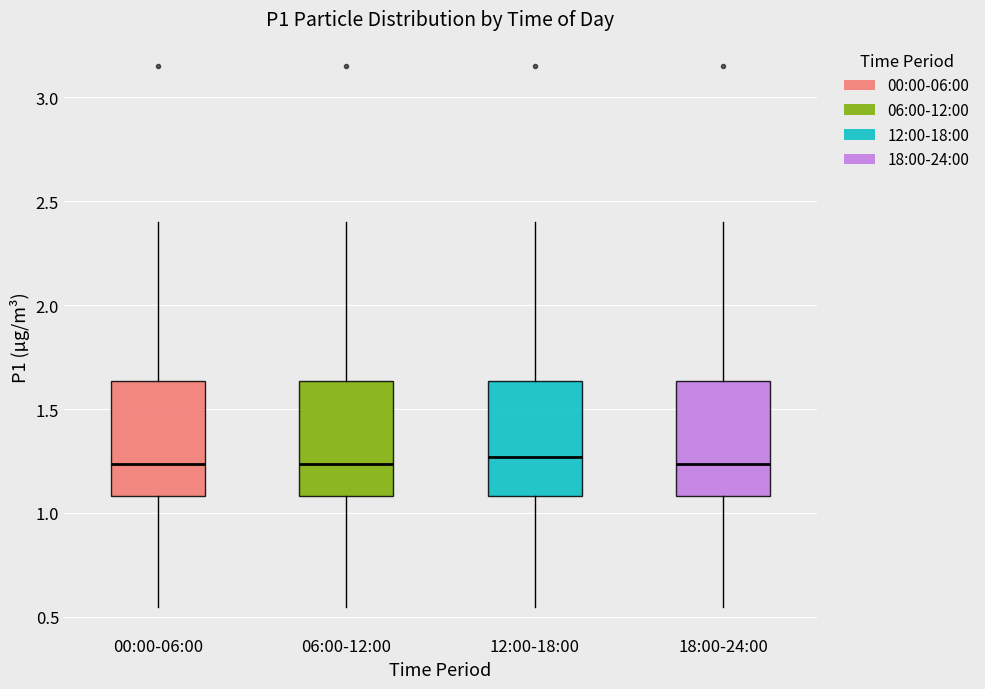

Reading left to right, transcribe this box plot: for each box, give where its median line is, the range the box spans, and where its two whiskers end, as read against the y-axis. The values are not printed on the chart, so give them approximately, as read against the axis.

00:00-06:00: median 1.25, box 1.10 to 1.65, whiskers 0.55 to 2.40
06:00-12:00: median 1.25, box 1.10 to 1.65, whiskers 0.55 to 2.40
12:00-18:00: median 1.25, box 1.10 to 1.65, whiskers 0.55 to 2.40
18:00-24:00: median 1.25, box 1.10 to 1.65, whiskers 0.55 to 2.40